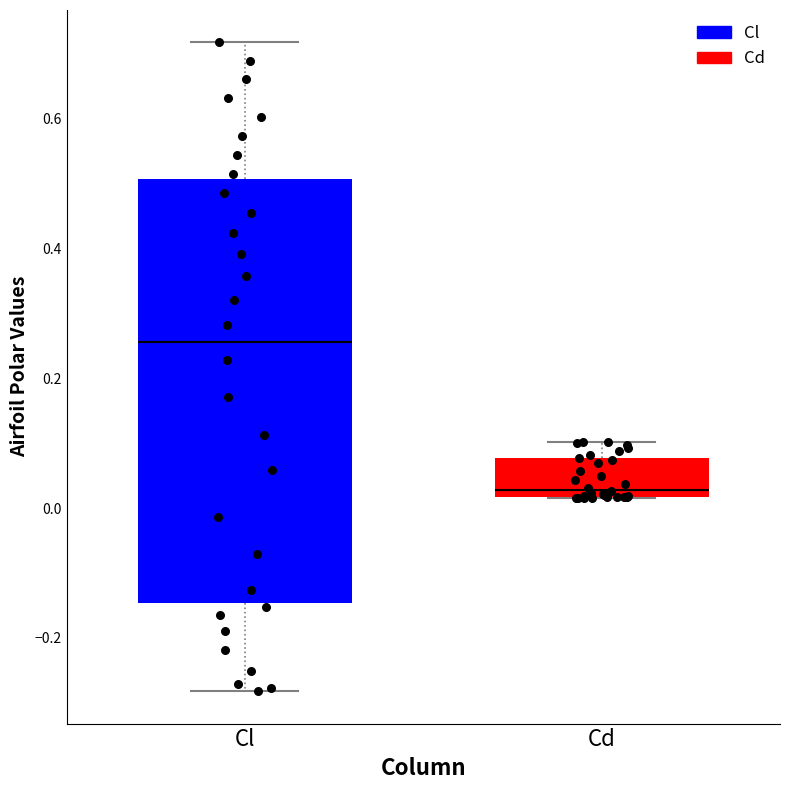

Reading left to right, read every box against the y-axis: the position of its median line, the range the box covers, and the ends of its whiskers. The values are not printed on the chart, so give them approximately, as read against the axis.

Cl: median 0.26, box -0.14 to 0.50, whiskers -0.28 to 0.72
Cd: median 0.02 (just above the box's lower edge), box 0.02 to 0.08, whiskers 0.02 to 0.10